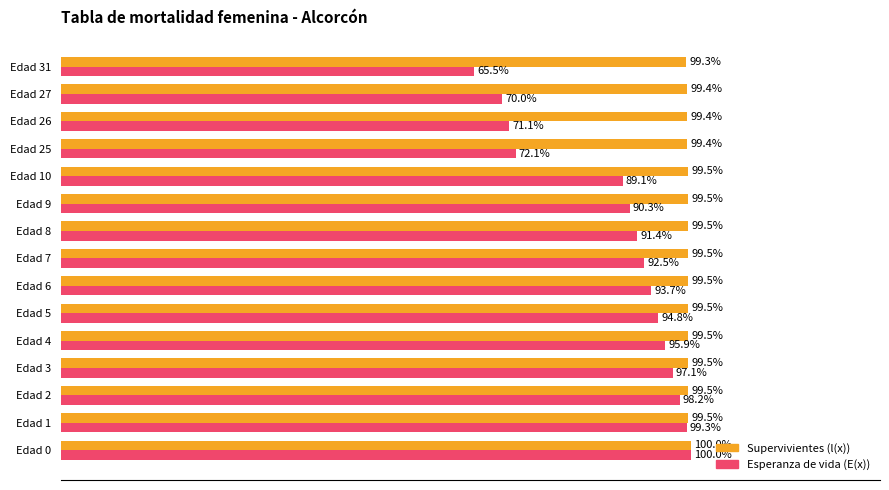

Which series has the largest range (max minus min)?

Esperanza de vida (E(x))